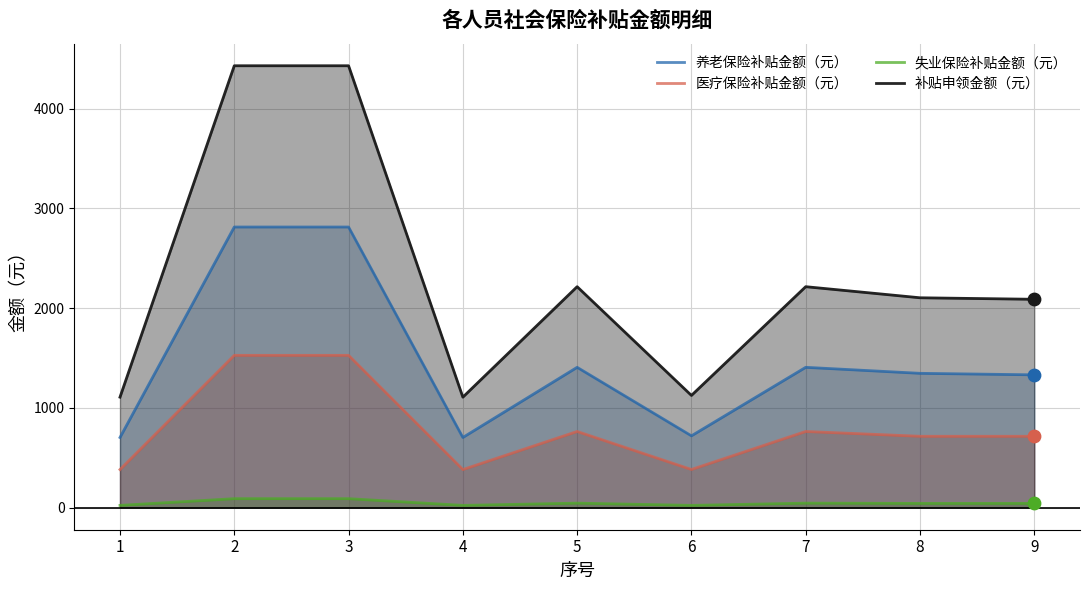

Which series has the largest Y range (max minus min)?

补贴申领金额（元）